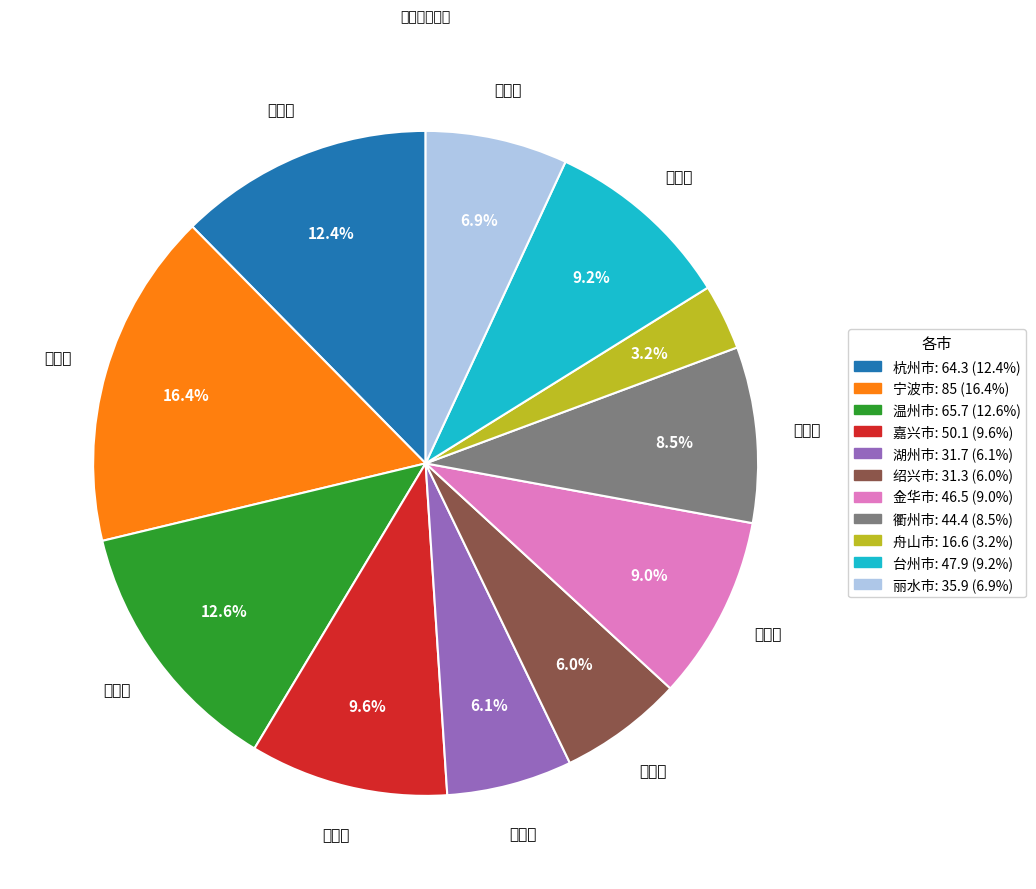

Between 湖州市 and 衢州市, which is larger?

衢州市